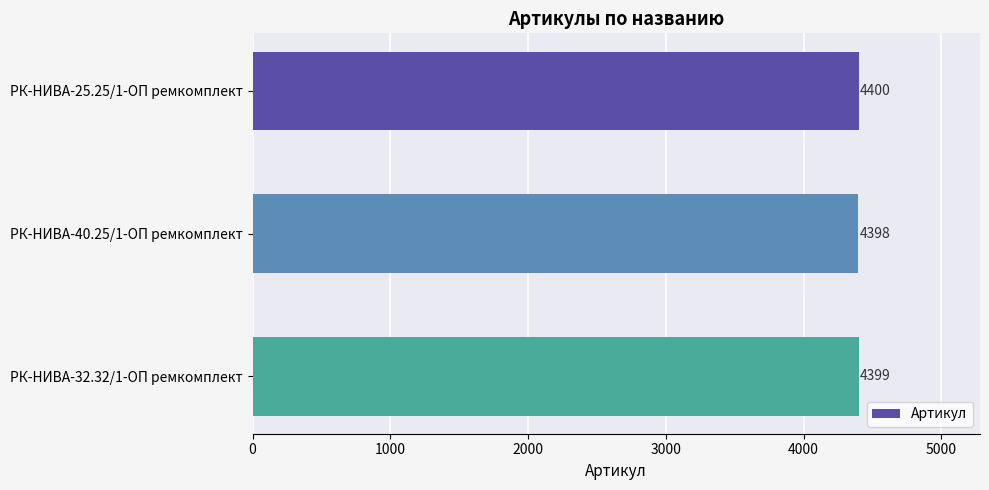

What is the greatest value displayed?

4400